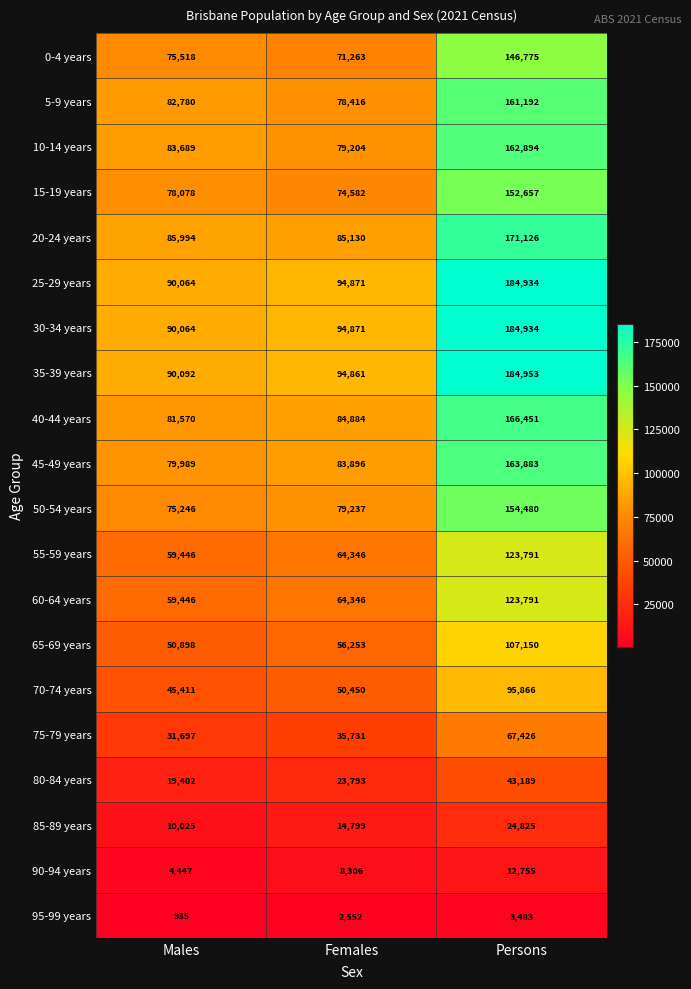

At how many categories does at least one series exceed 13248?

3